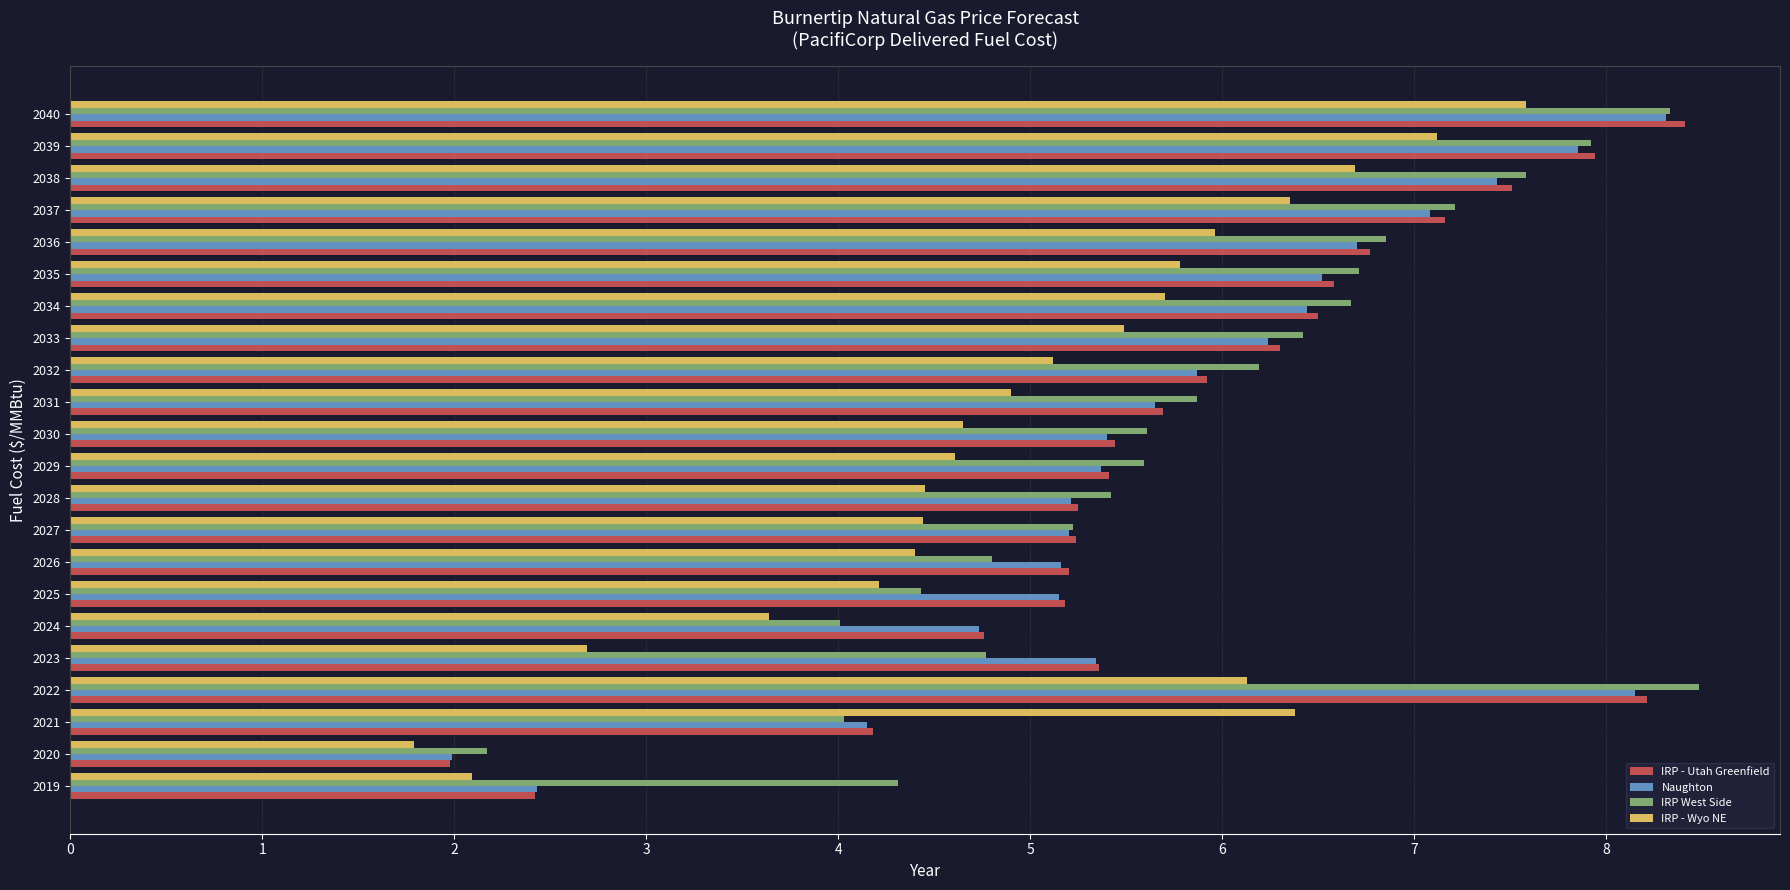

What is the sum of all IRP - Wyo NE values?

110.2